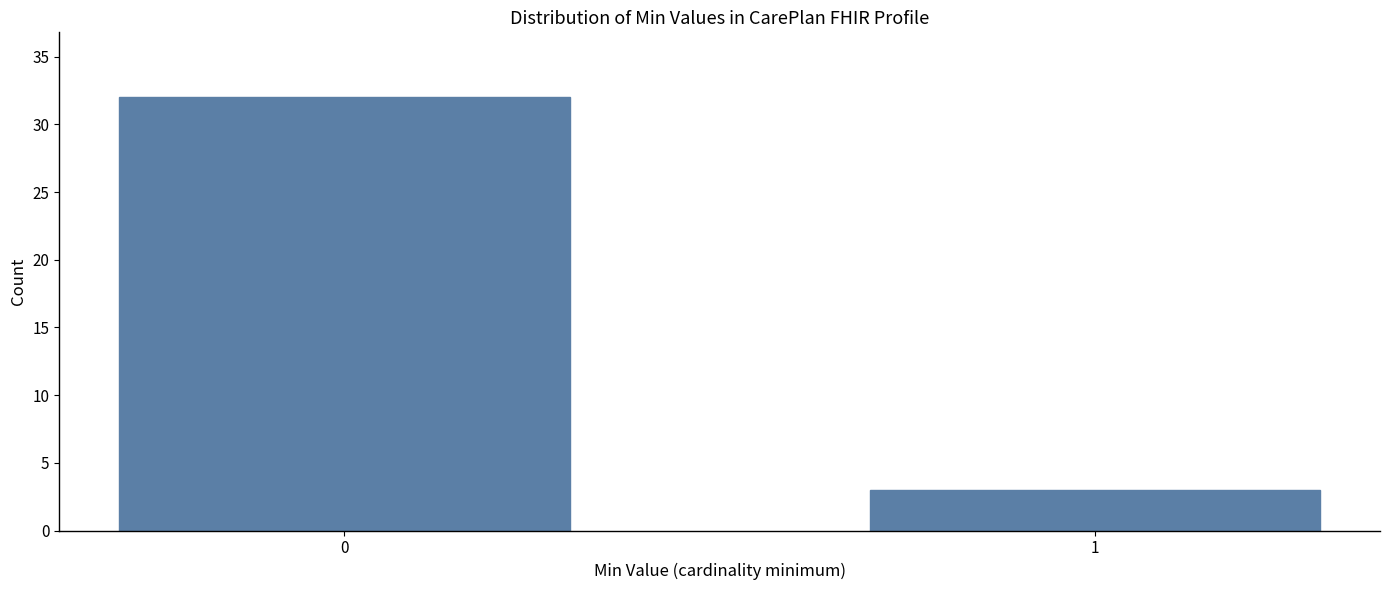

Reading left to right, what are all the values shown in this chart?

32	3